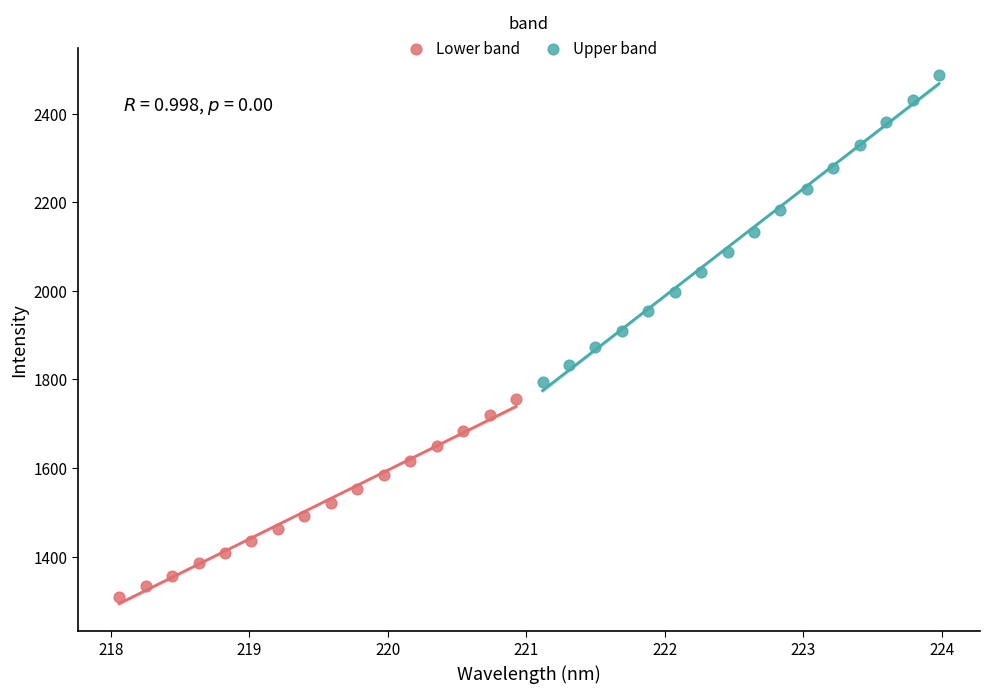

Which series contains the highest Y value?

Upper band